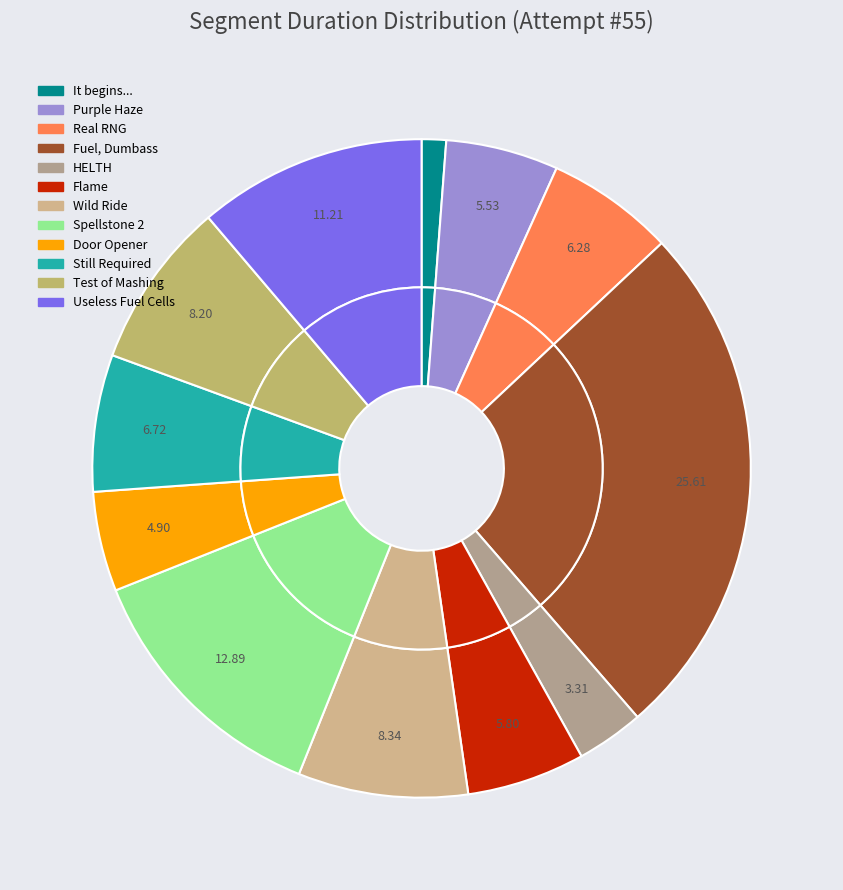

Is the sum of Spellstone 2 and Real RNG greater than half?

No